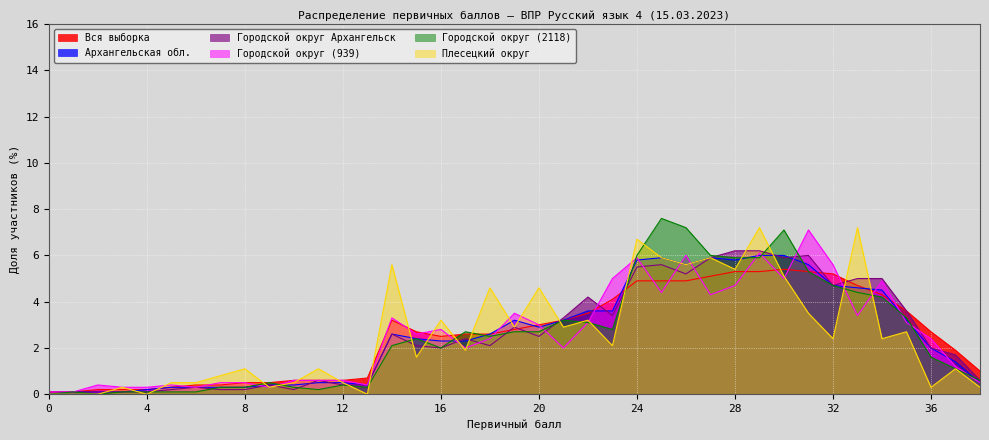

What is the difference between the maximum and minimum values in the Вся выборка series?

5.3